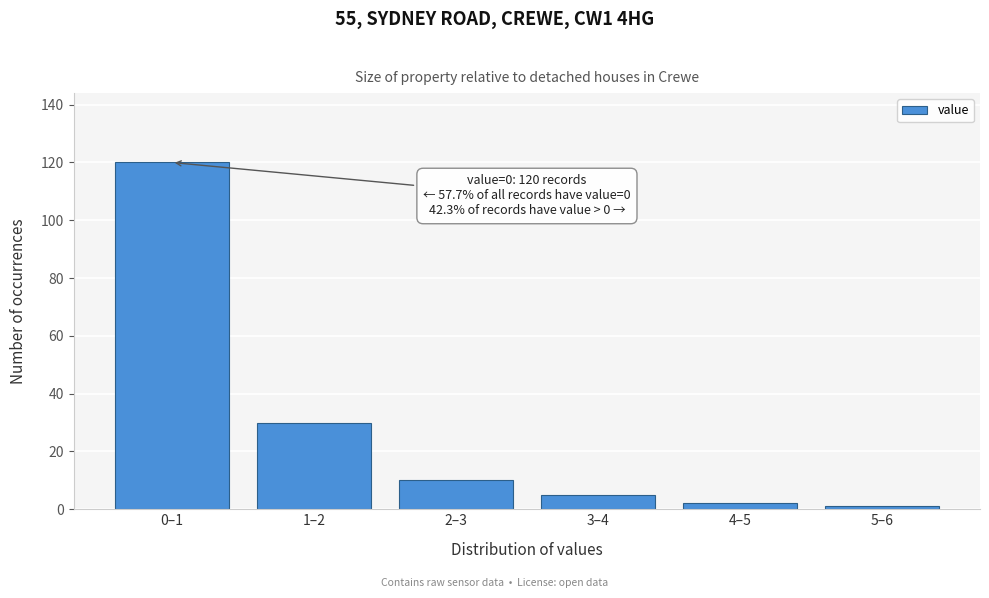

Reading left to right, transcribe all the data shown in this chart.

120	30	10	5	2	1